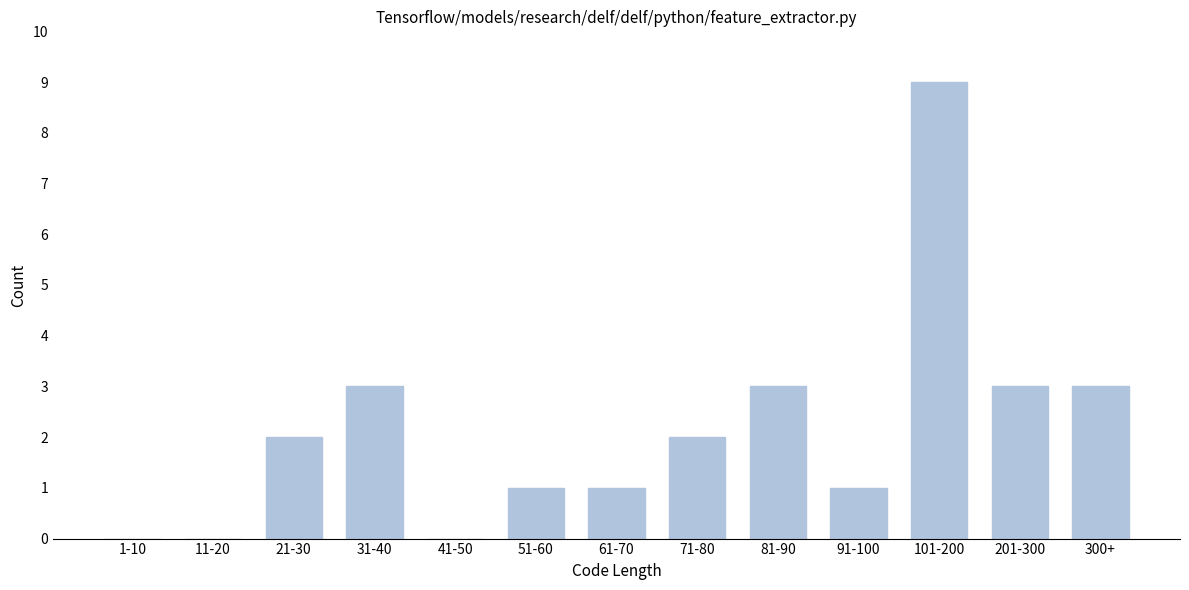

Reading left to right, extract all data points from this chart.

1-10=0	11-20=0	21-30=2	31-40=3	41-50=0	51-60=1	61-70=1	71-80=2	81-90=3	91-100=1	101-200=9	201-300=3	300+=3